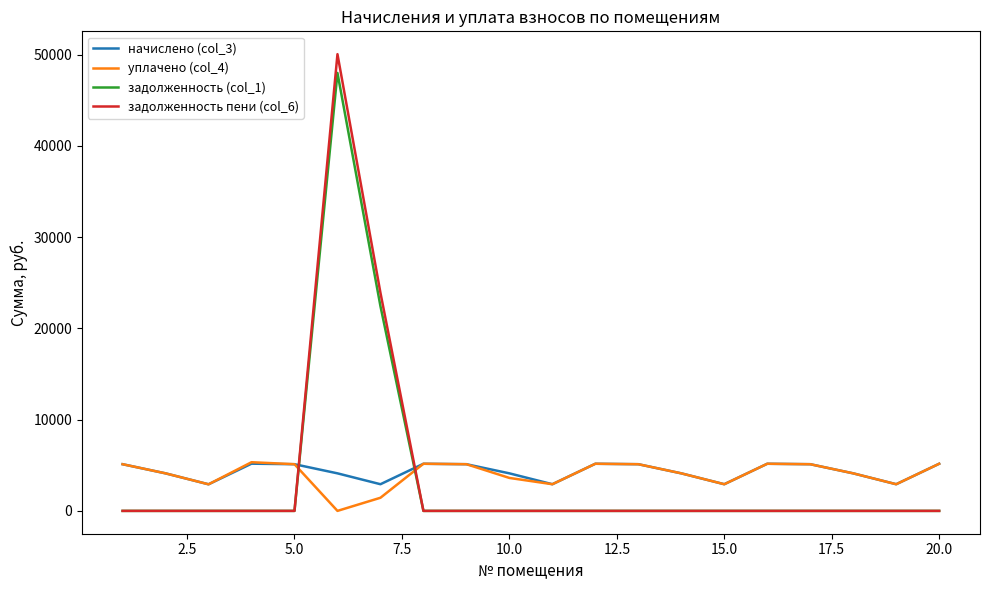

What is the greatest value displayed?

50065.7